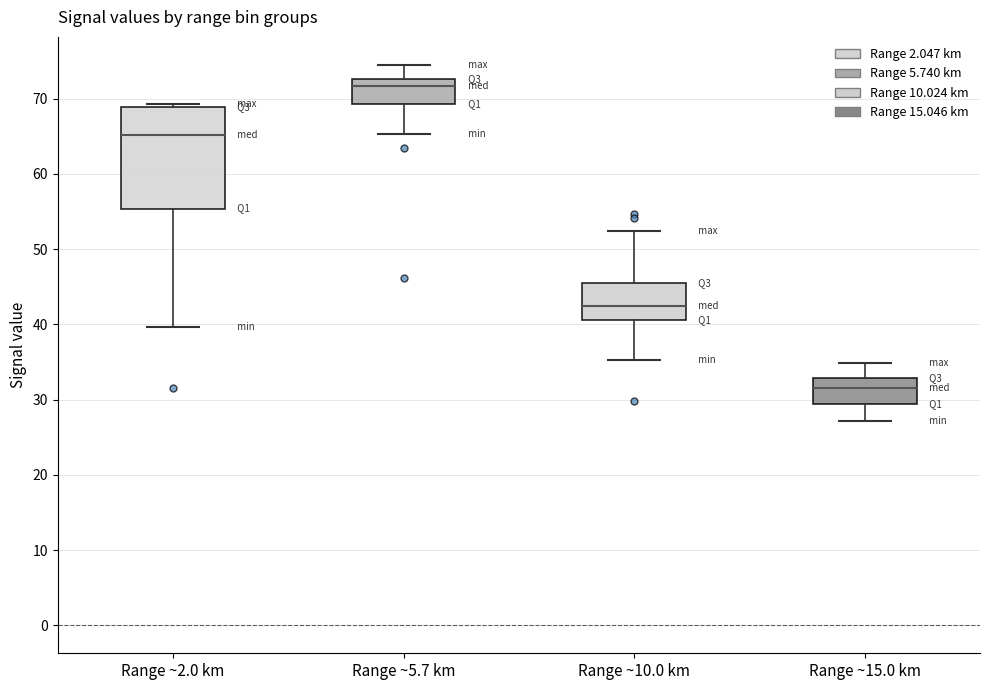

Comparing the boxes themselves (not the whiskers), which one is the tallest?

Range ~2.0 km